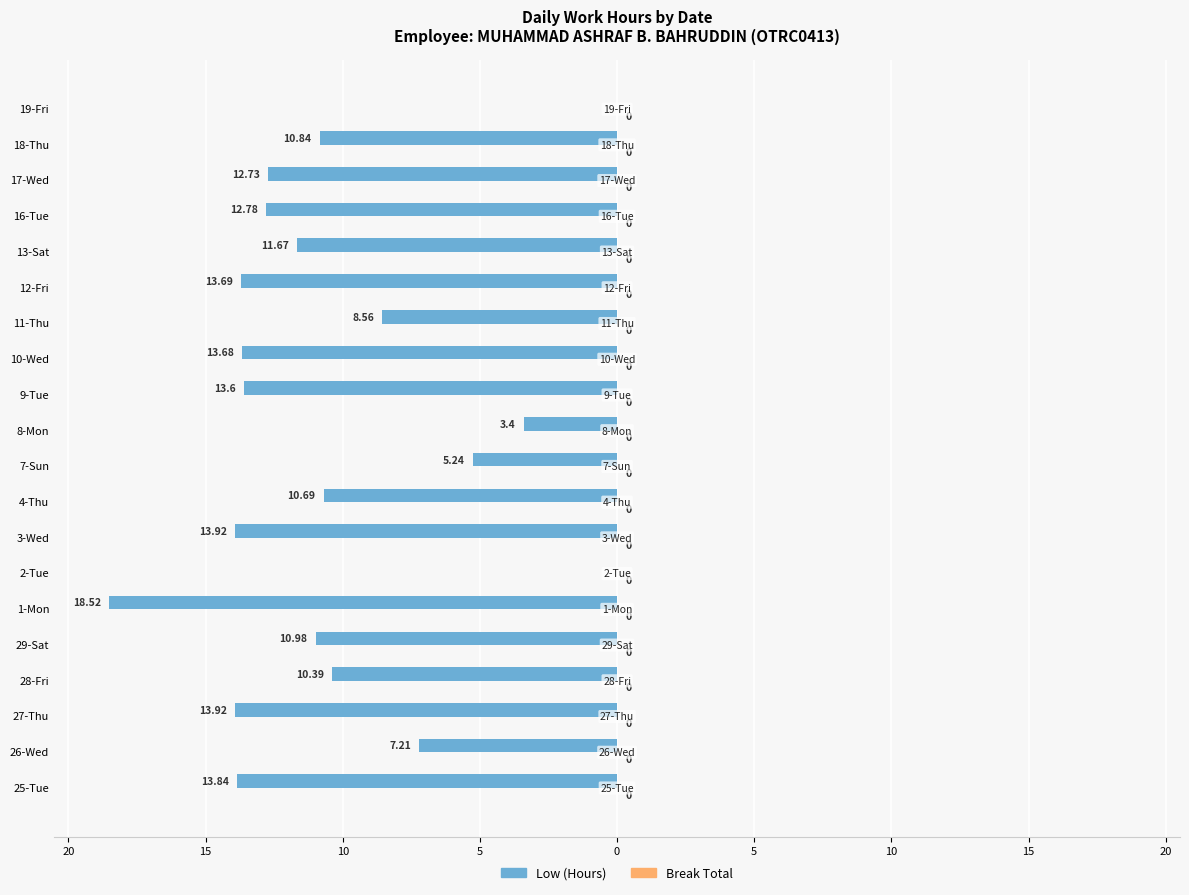

Are the bars horizontal?

Yes